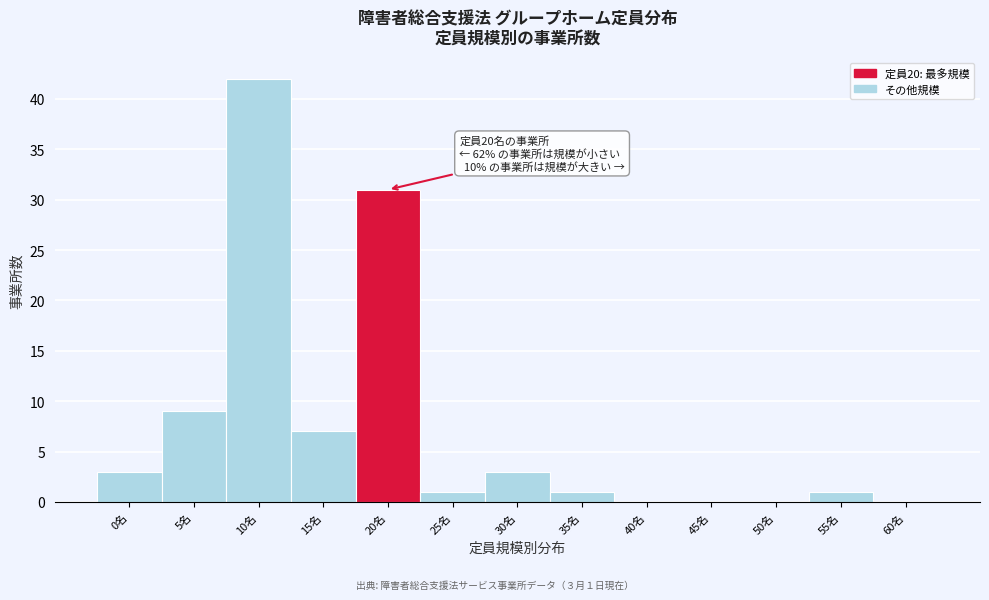

Reading left to right, extract all data points from this chart.

0名=3	5名=9	10名=42	15名=7	20名=31	25名=1	30名=3	35名=1	40名=0	45名=0	50名=0	55名=1	60名=0